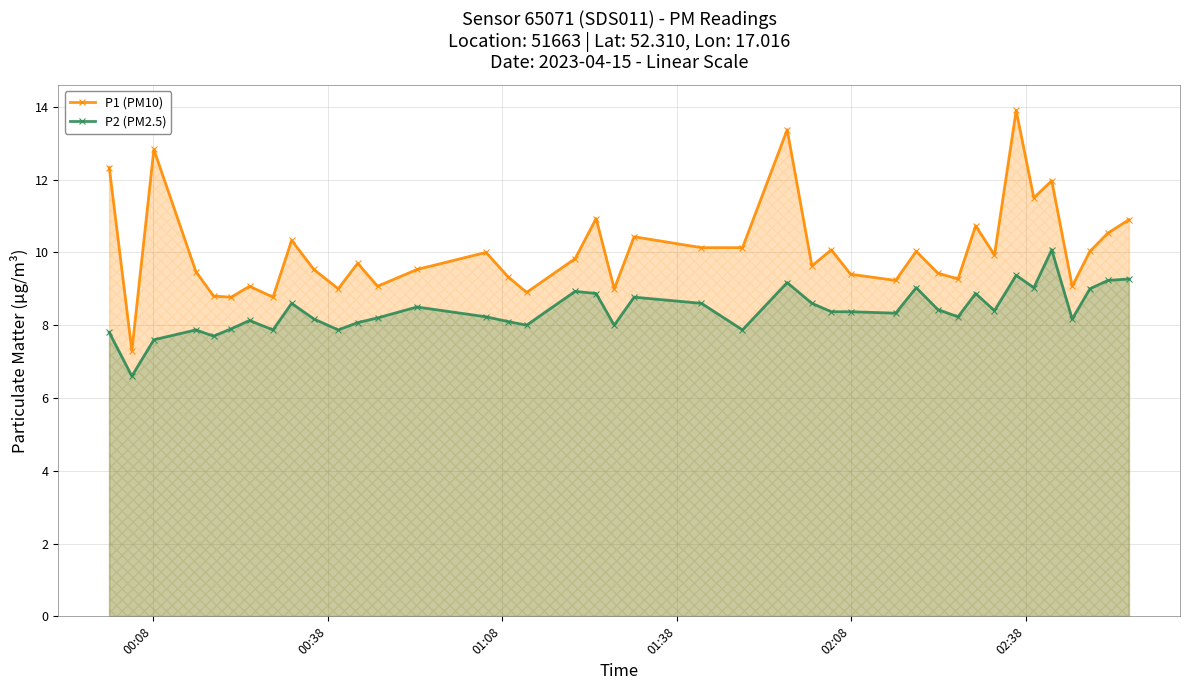

What is the maximum value for P1 (PM10)?

13.9